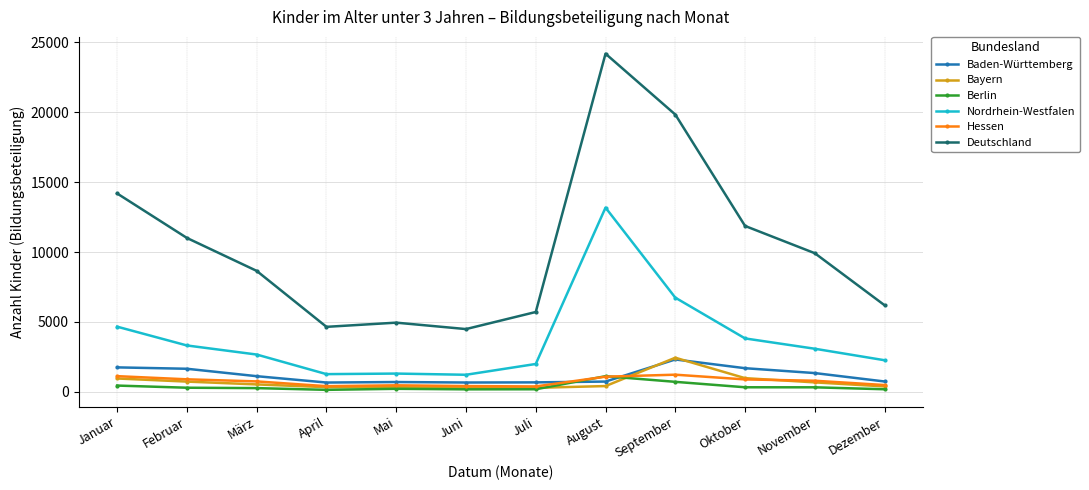

True or false: Deutschland has a value of 9913 at November.

True